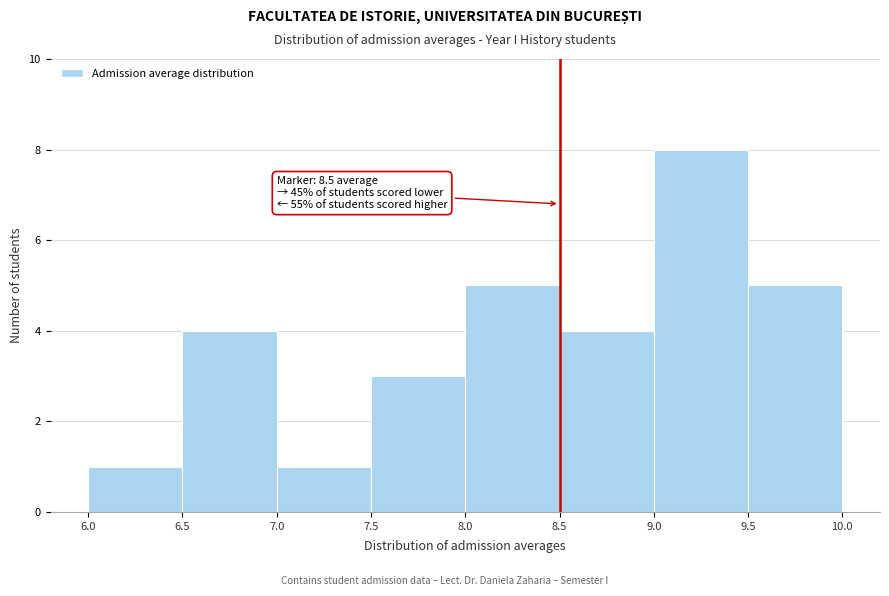

Which range on the x-axis has the tallest bar?

9.0 to 9.5